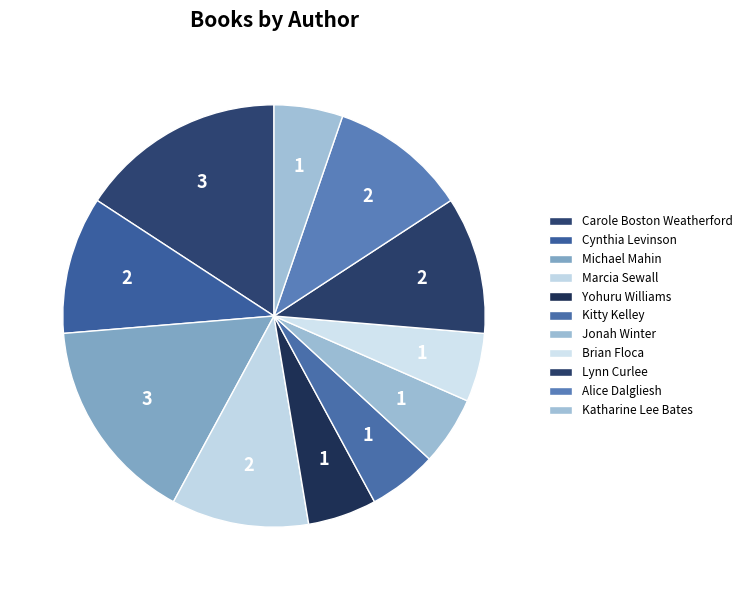

Which category has the biggest portion of the pie?

Carole Boston Weatherford